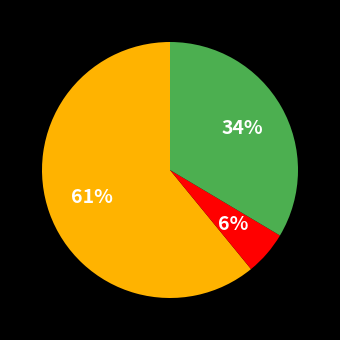

Count the number of slices in the pie.

3